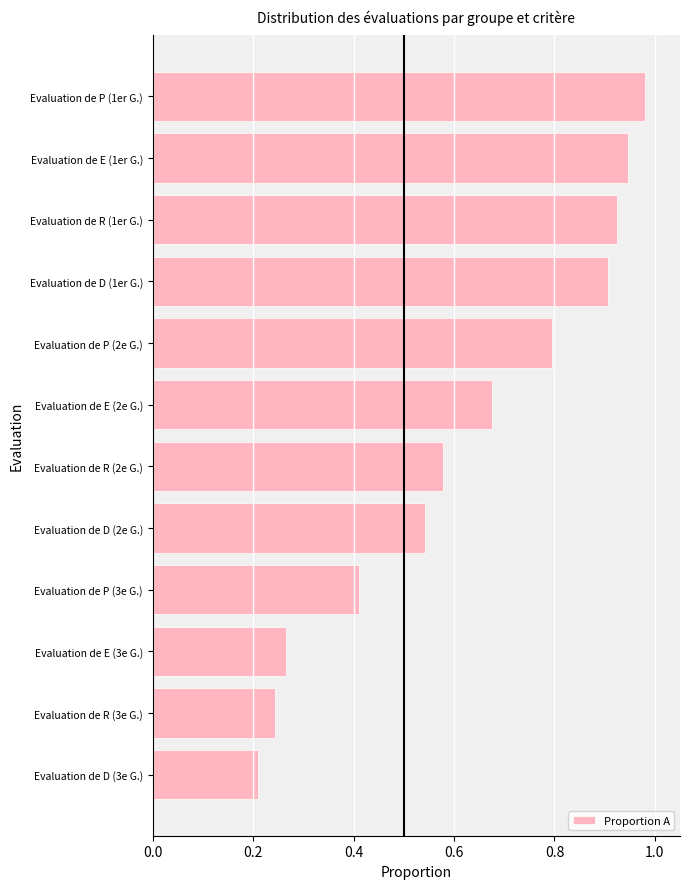

What is the difference between the maximum and minimum values?

0.8